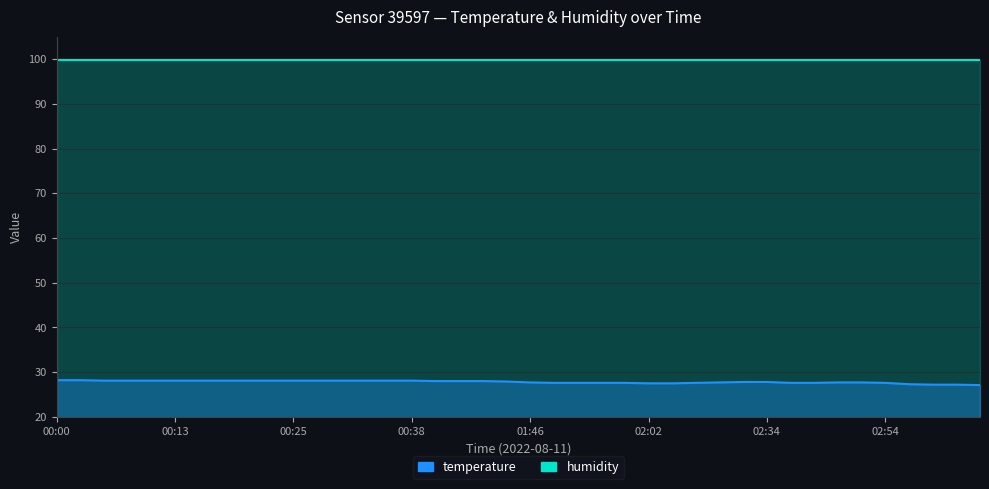

Rank the categories by value from lowest to highest.

03:17, 03:08, 03:11, 03:02, 02:02, 02:05, 01:49, 01:52, 01:55, 02:00, 02:22, 02:37, 02:46, 02:54, 01:46, 02:25, 02:48, 02:51, 02:28, 02:34, 01:35, 00:47, 00:55, 01:01, 00:05, 00:07, 00:10, 00:13, 00:15, 00:18, 00:20, 00:23, 00:25, 00:28, 00:31, 00:33, 00:36, 00:38, 00:00, 00:02